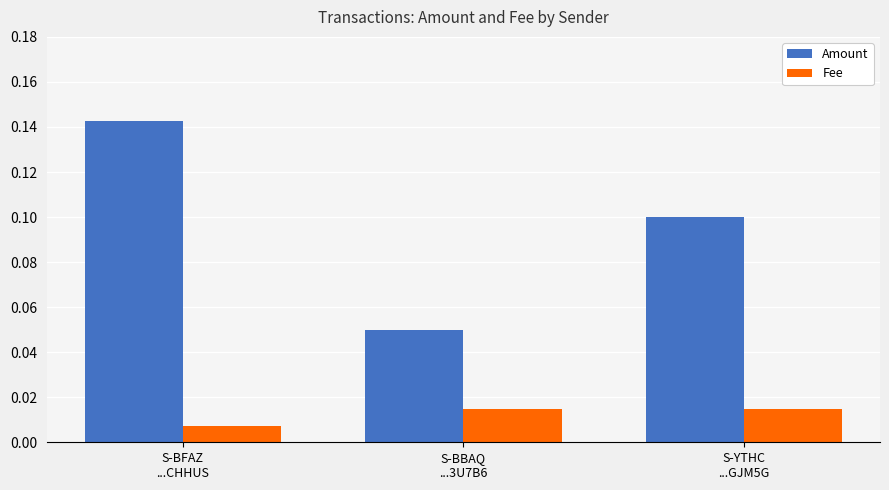

Which series has the widest spread of values?

Amount